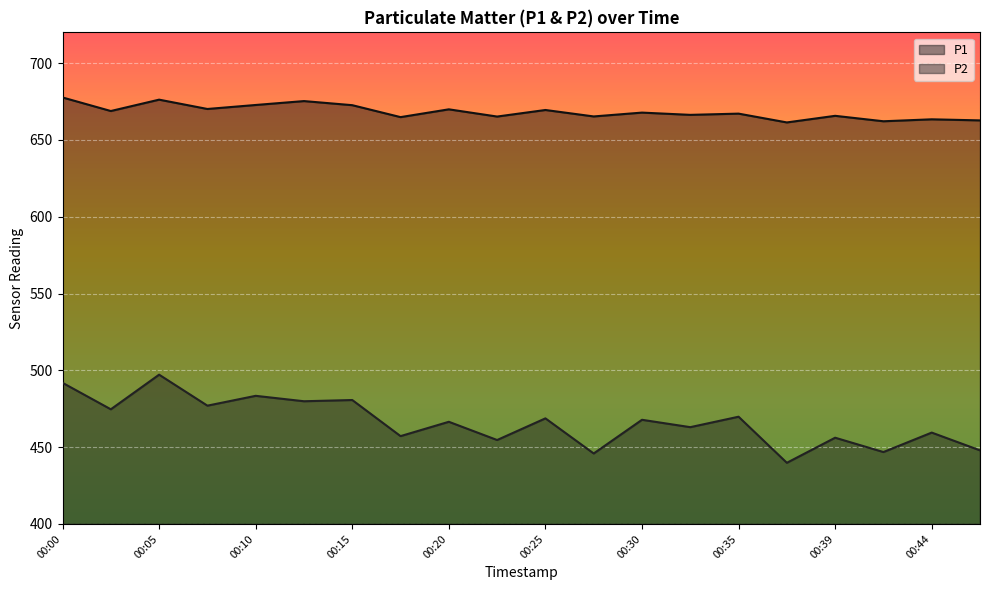

In P2, how many points are lower than both neighbors (excluding endpoints)?

9